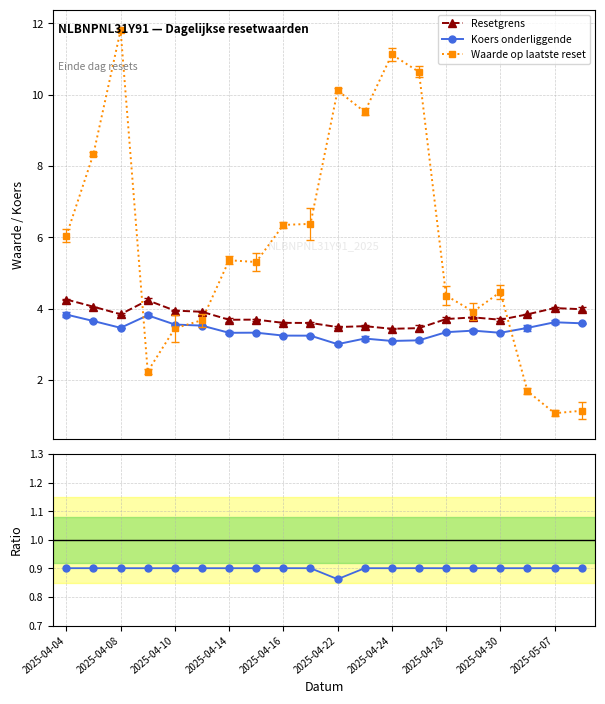

What is the lowest value of the Koers onderliggende series?

3.0